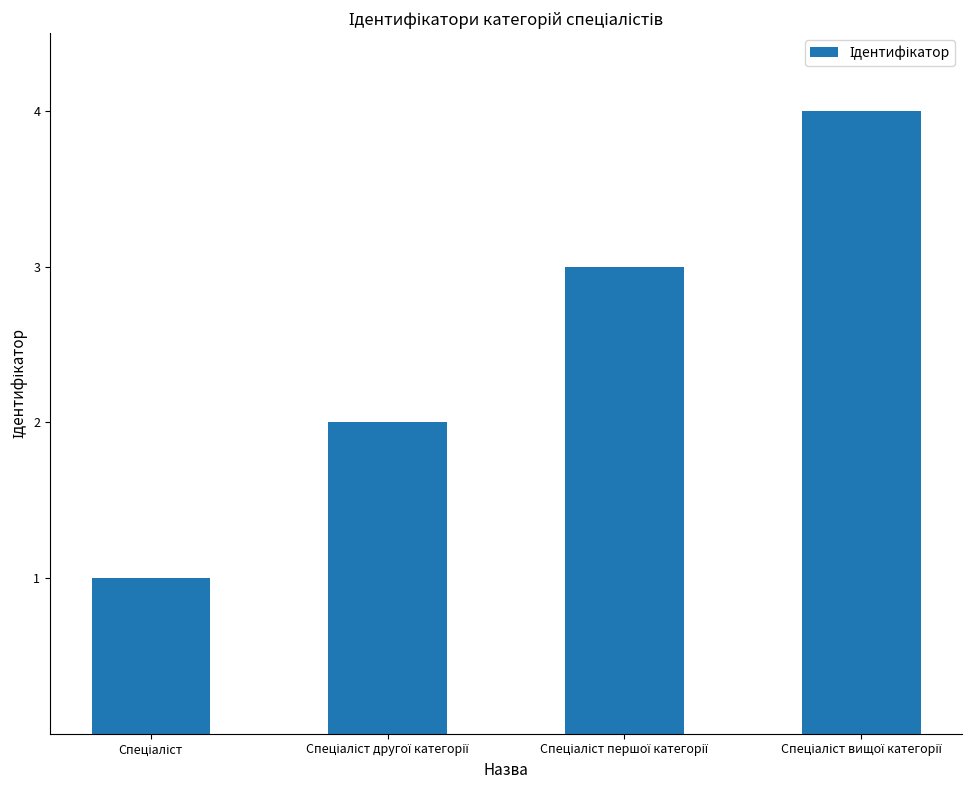

What is the sum of all values?

10